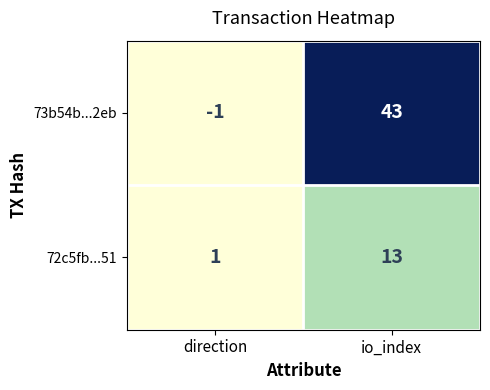

Which label corresponds to the largest value in the chart?

io_index